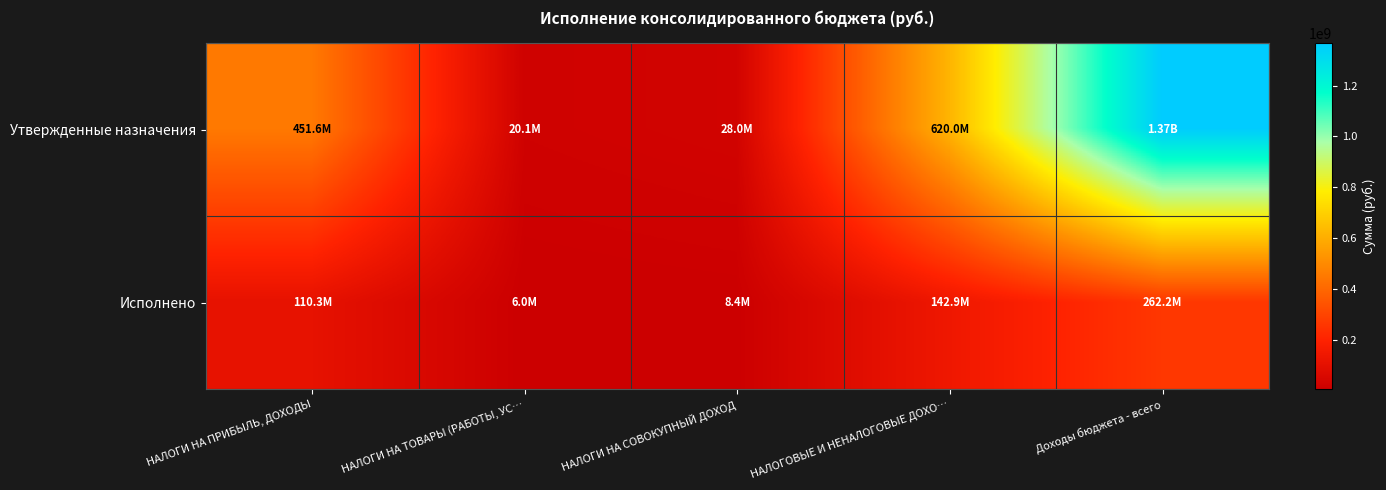

Reading left to right, transcribe all the data shown in this chart.

Утвержденные назначения: НАЛОГИ НА ПРИБЫЛЬ, ДОХОДЫ=451569890.0	НАЛОГИ НА ТОВАРЫ (РАБОТЫ, УС…=20116290.0	НАЛОГИ НА СОВОКУПНЫЙ ДОХОД=28037000.0	НАЛОГОВЫЕ И НЕНАЛОГОВЫЕ ДОХО…=620010194.0	Доходы бюджета - всего=1367500252.1
Исполнено: НАЛОГИ НА ПРИБЫЛЬ, ДОХОДЫ=110269883.2	НАЛОГИ НА ТОВАРЫ (РАБОТЫ, УС…=6047401.2	НАЛОГИ НА СОВОКУПНЫЙ ДОХОД=8354992.5	НАЛОГОВЫЕ И НЕНАЛОГОВЫЕ ДОХО…=142863827.5	Доходы бюджета - всего=262211849.6